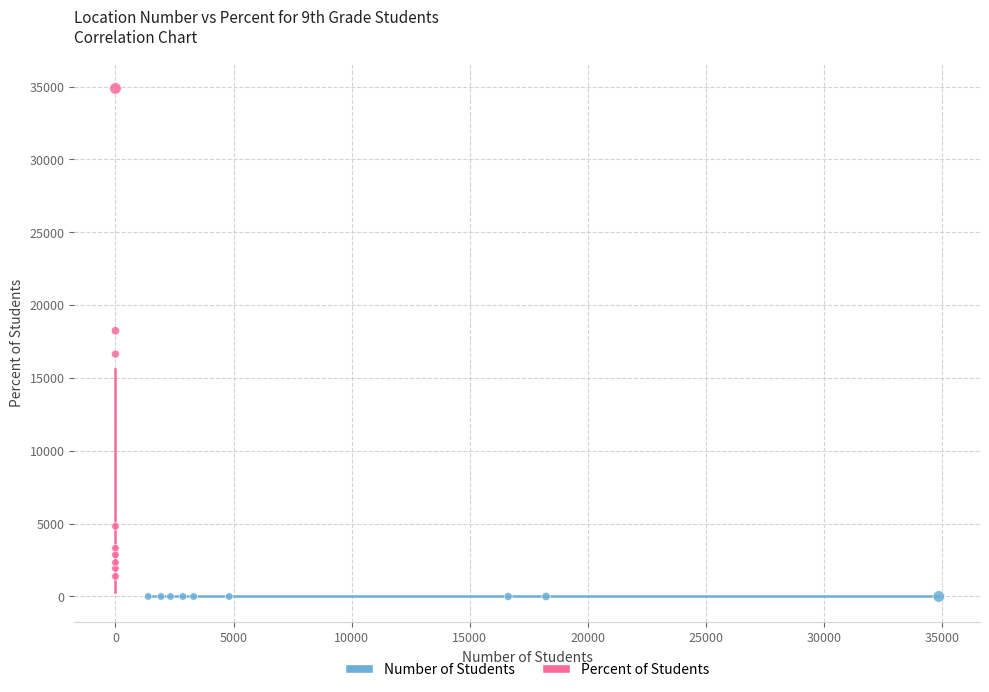

Which series contains the highest Y value?

Percent of Students